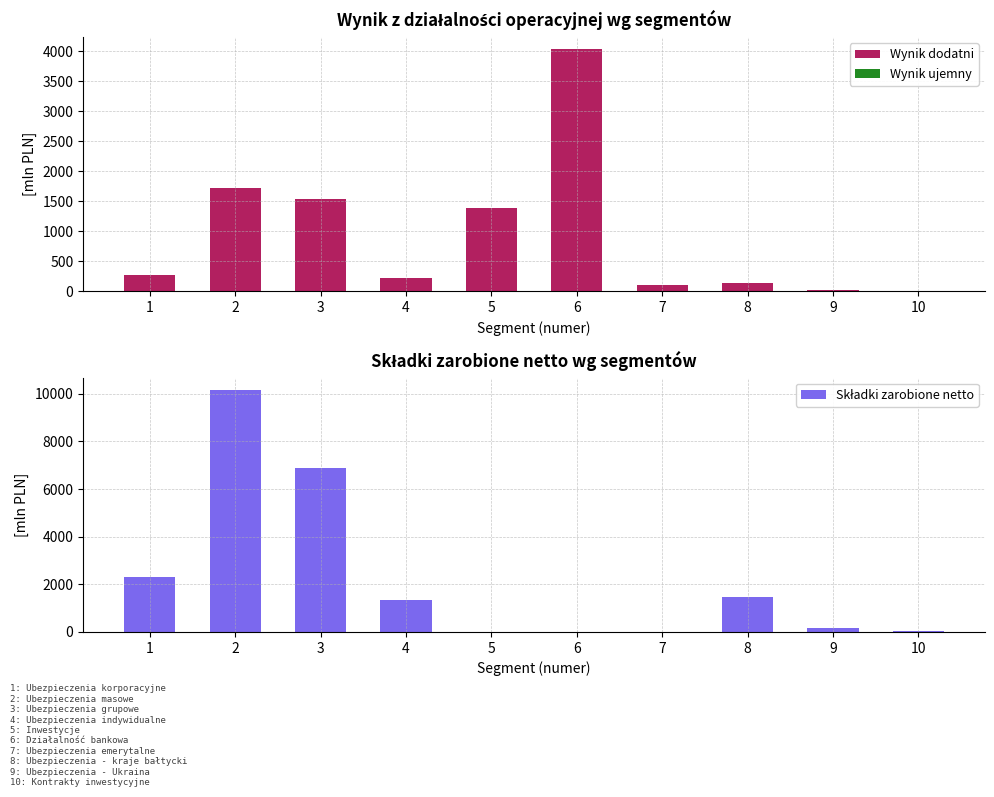

How many groups of bars are there?

10